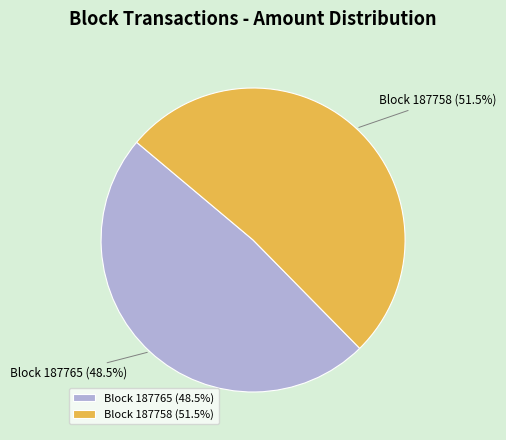

What is the smallest slice in the pie chart?

Block 187765 (48.5%)